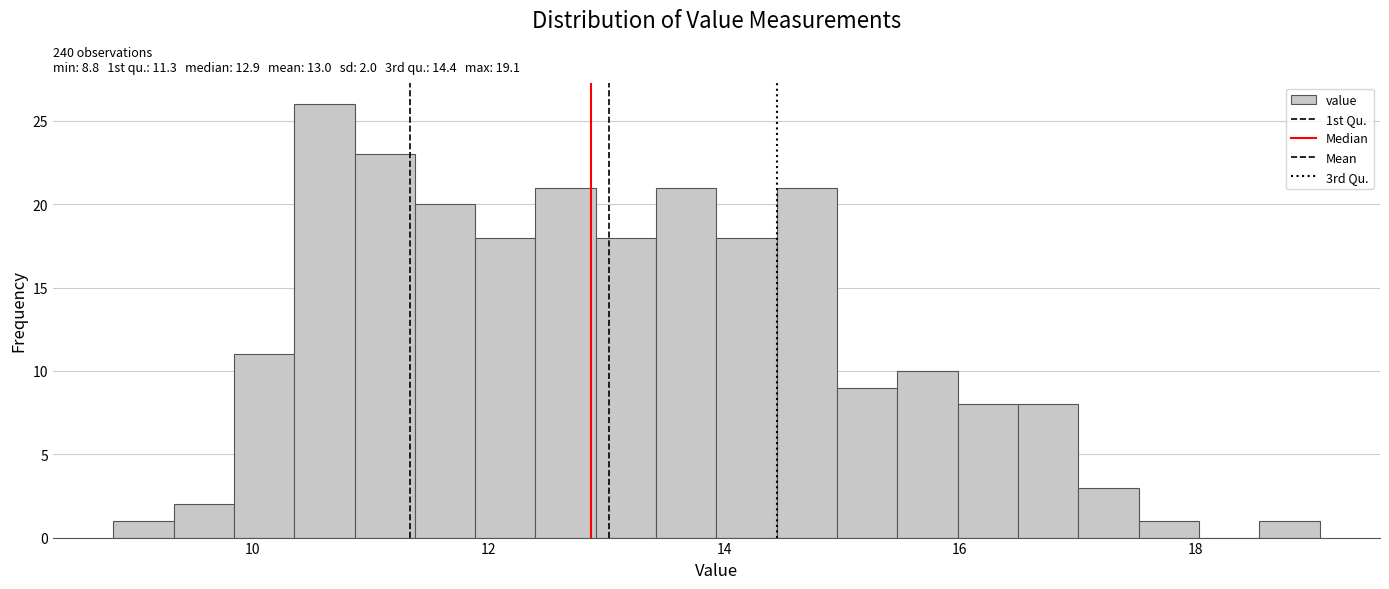

Around what value on the x-axis is the tallest bar? Give the approximate position of its centre, as read against the axis.

10.6